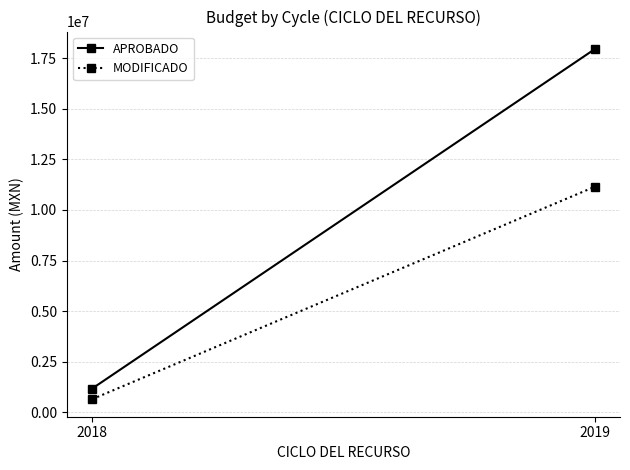

What is the average value of the MODIFICADO series?

5899467.3